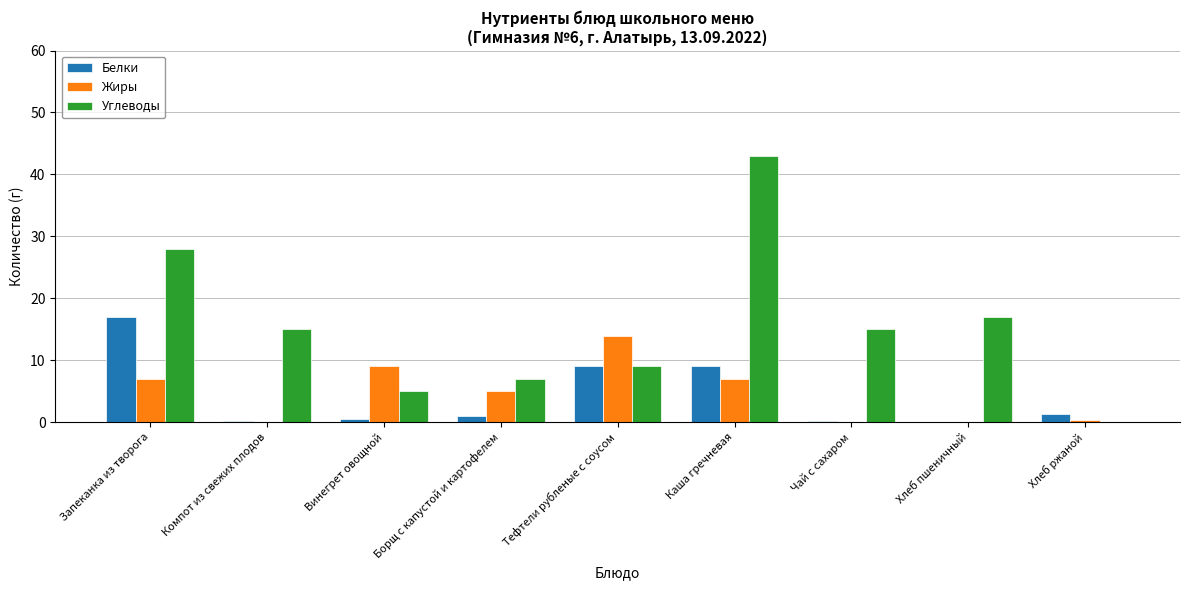

What is the difference between the Жиры values at Чай с сахаром and Борщ с капустой и картофелем?

4.9